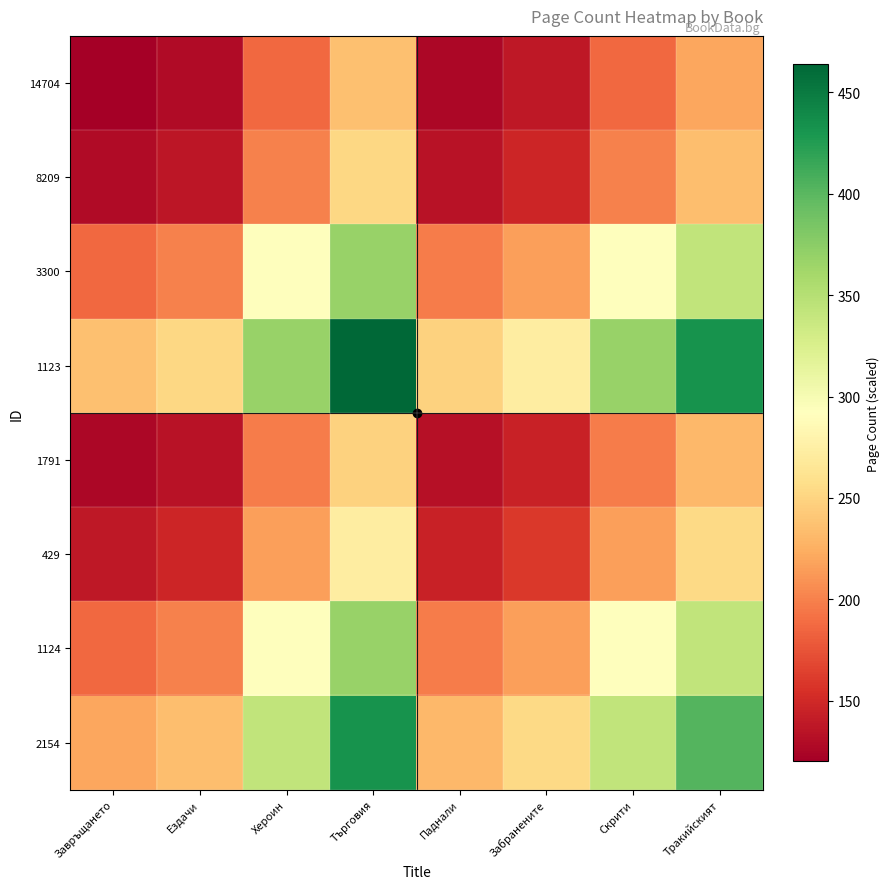

At which category is the sum across all series the highest?

Търговия